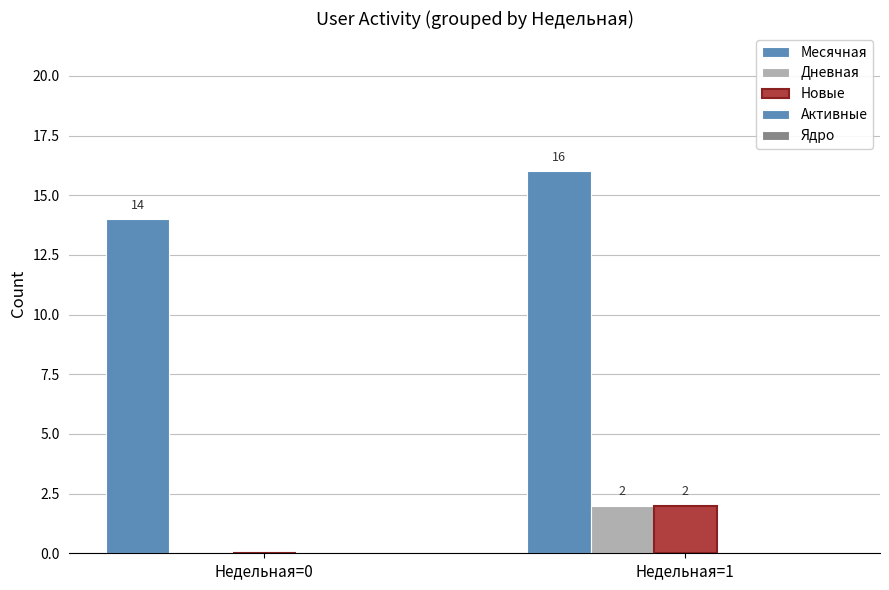

Reading left to right, transcribe all the data shown in this chart.

Месячная: 14	16
Дневная: 0	2
Новые: 0	2
Активные: 0	0
Ядро: 0	0